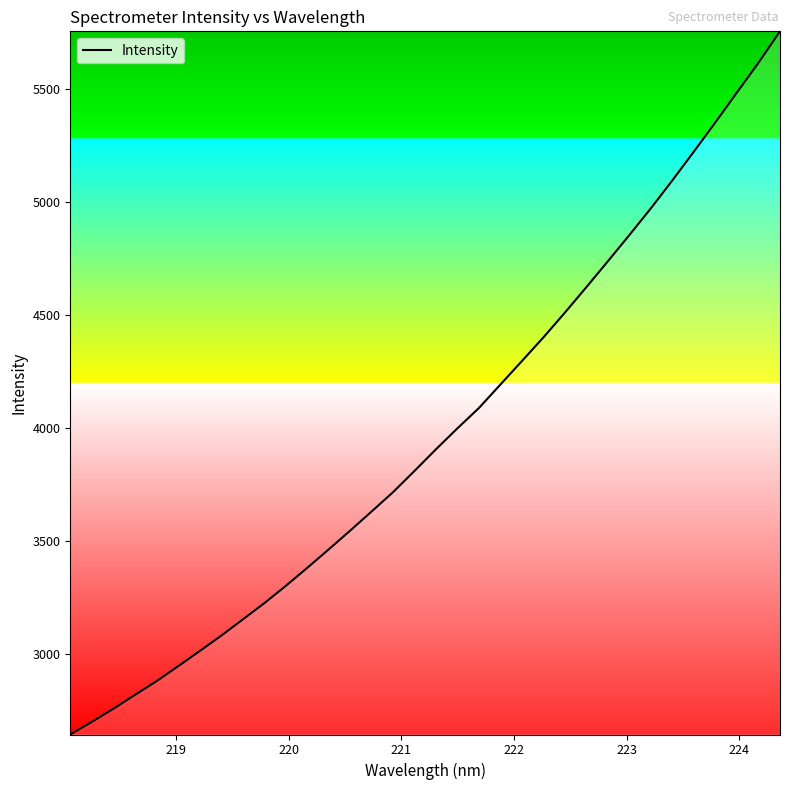

True or false: the data has more than 1 interior local peaks.

False